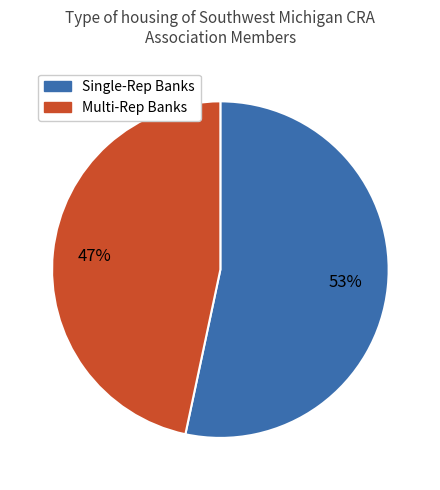

To the nearest percent, what is the average slice percentage?

50%